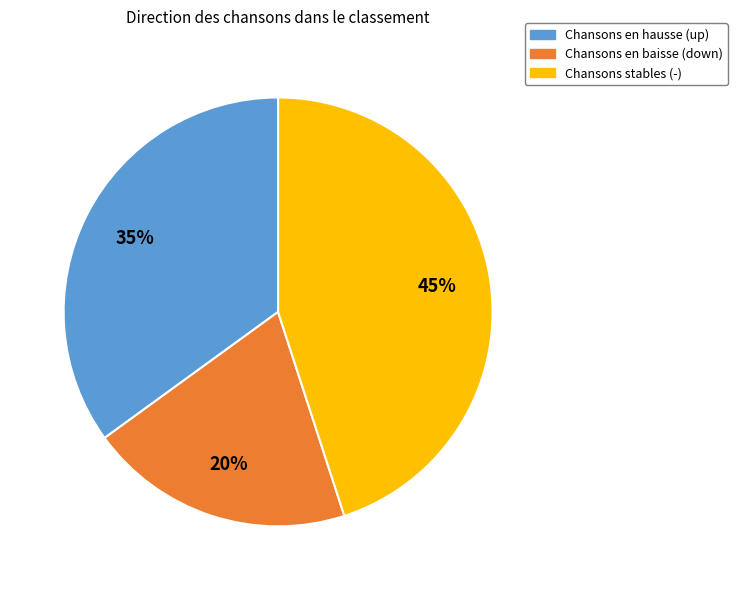

Does any single category account for the majority?

No